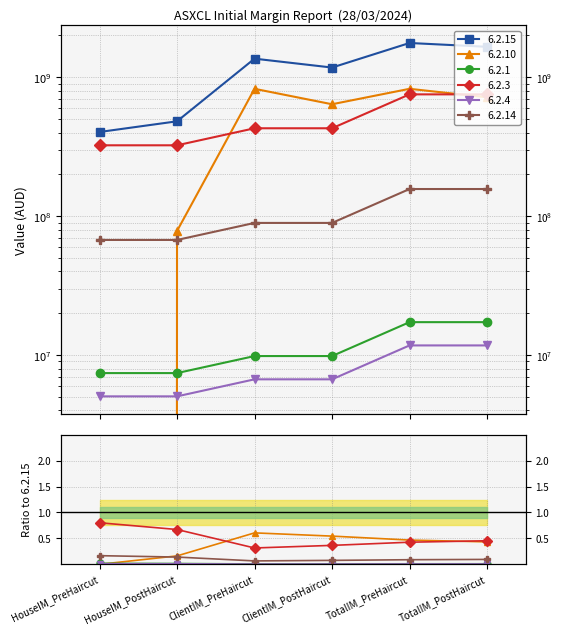

Where does the 6.2.4 series first go above 6696598?

ClientIM_PreHaircut